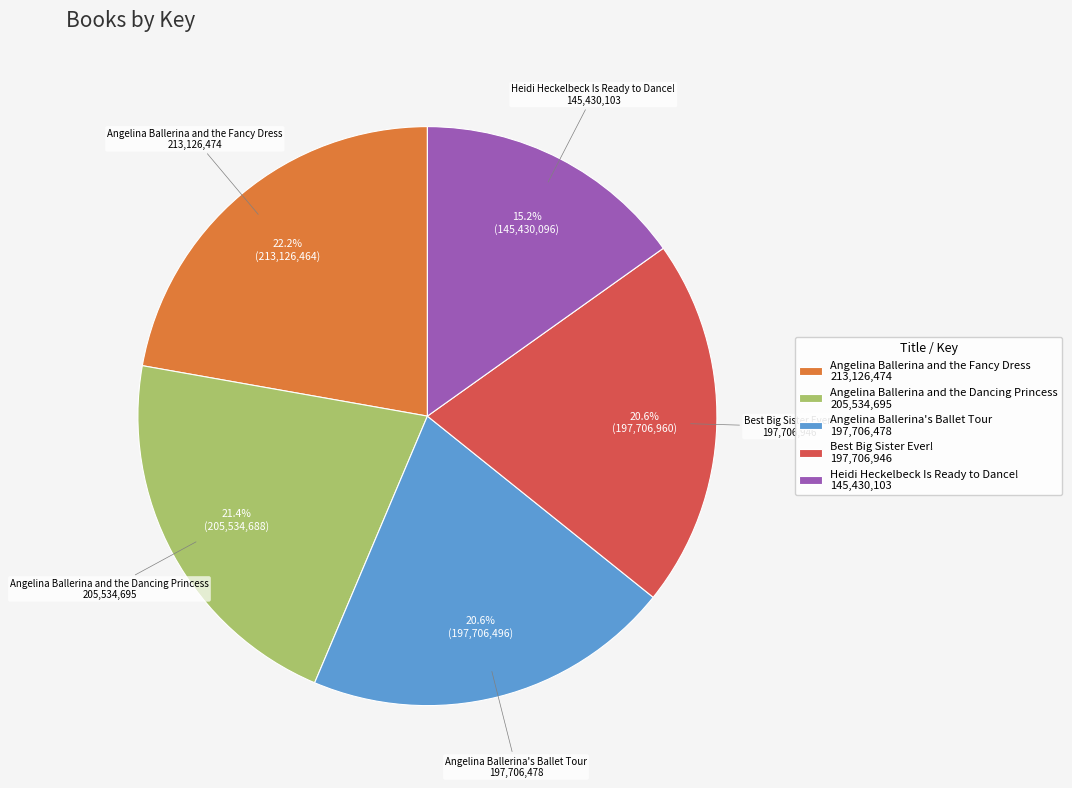

Which category has the smallest portion of the pie?

Heidi Heckelbeck Is Ready to Dance!